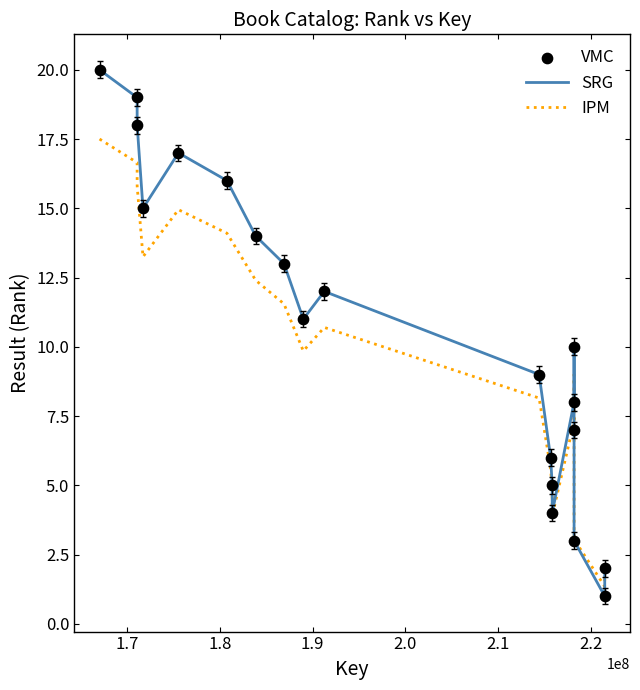

Which series has the largest range (max minus min)?

SRG